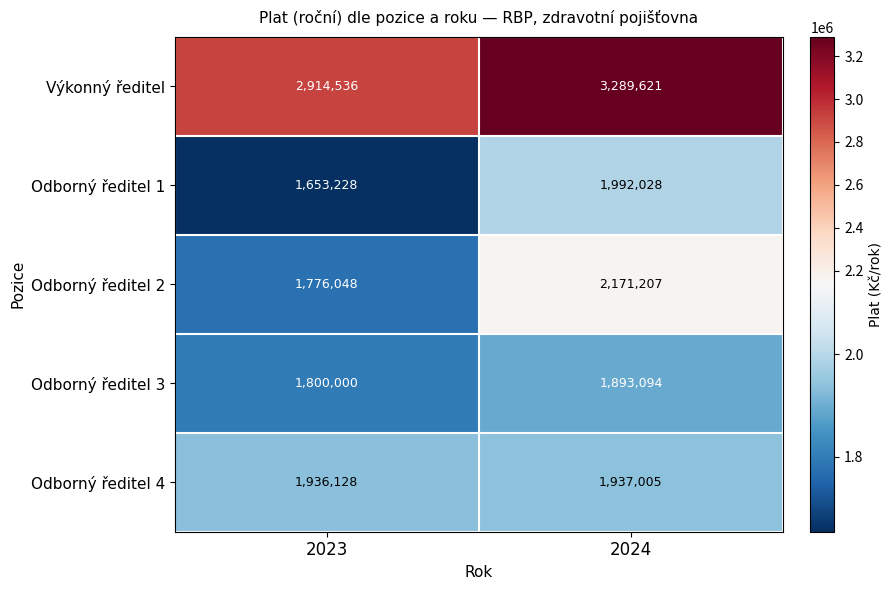

What is the sum of the Odborný ředitel 3 values at 2024 and 2023?

3693094